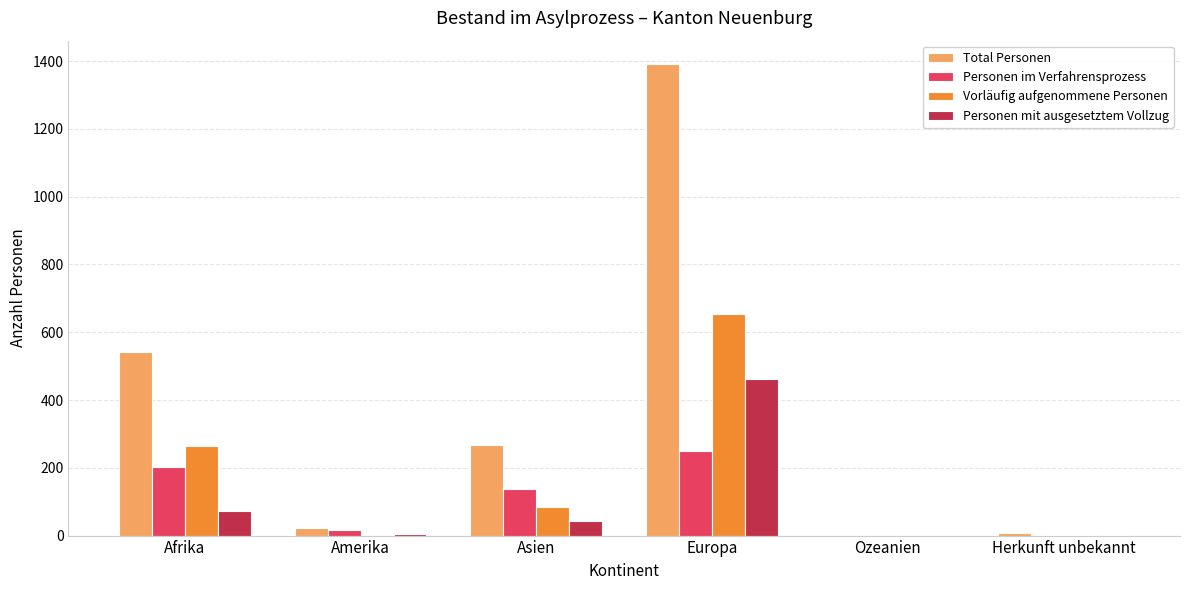

Where is Personen mit ausgesetztem Vollzug nearest to the value 231?

Afrika